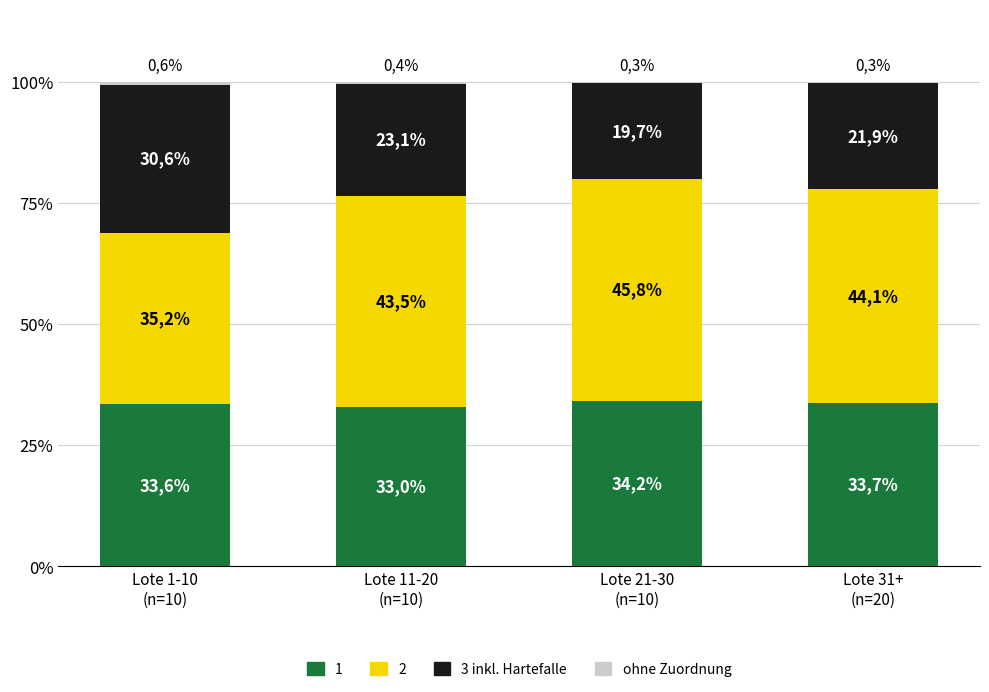

What is the label of the 1st bar from the left?

Lote 1-10
(n=10)